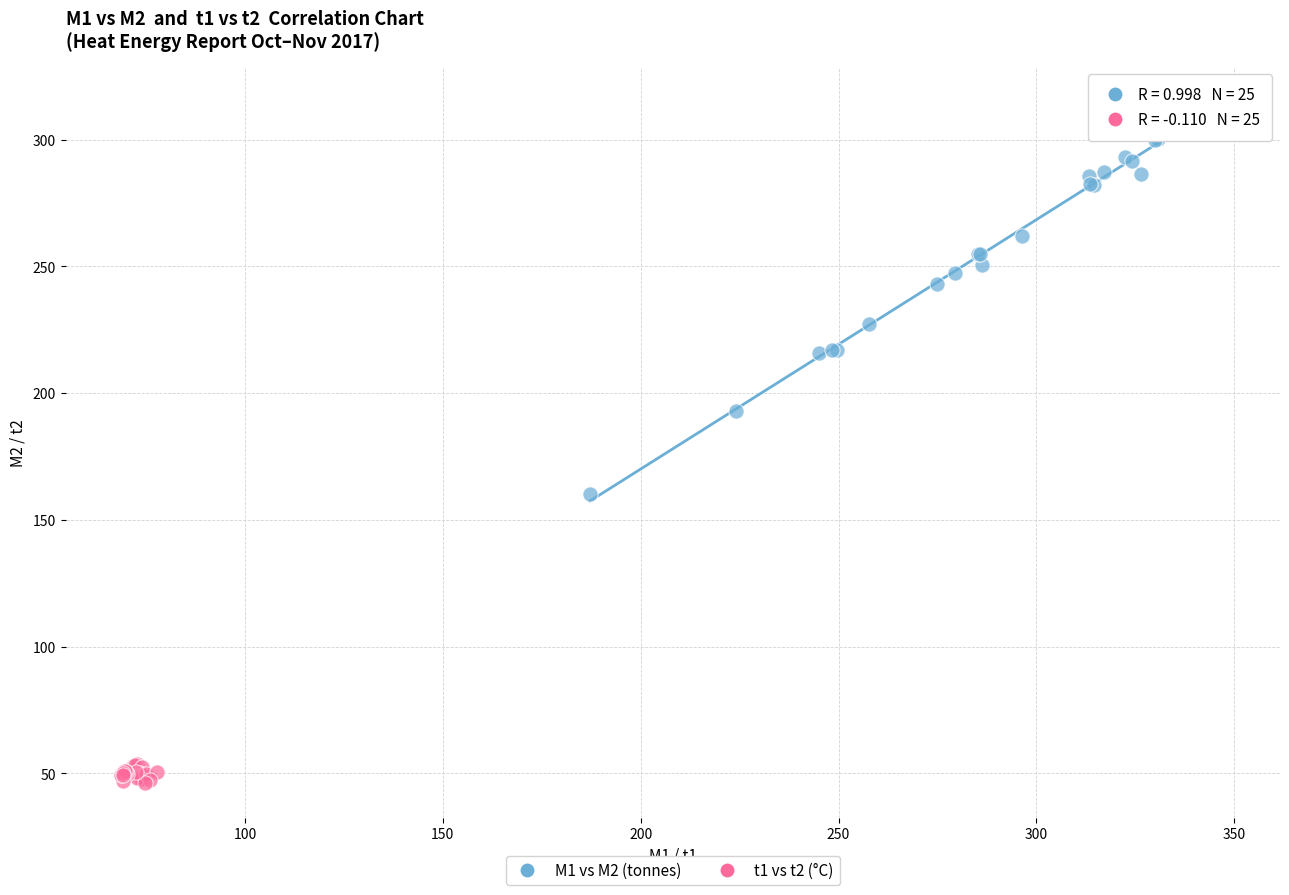

Which series has the widest spread of Y values?

M1 vs M2 (tonnes)